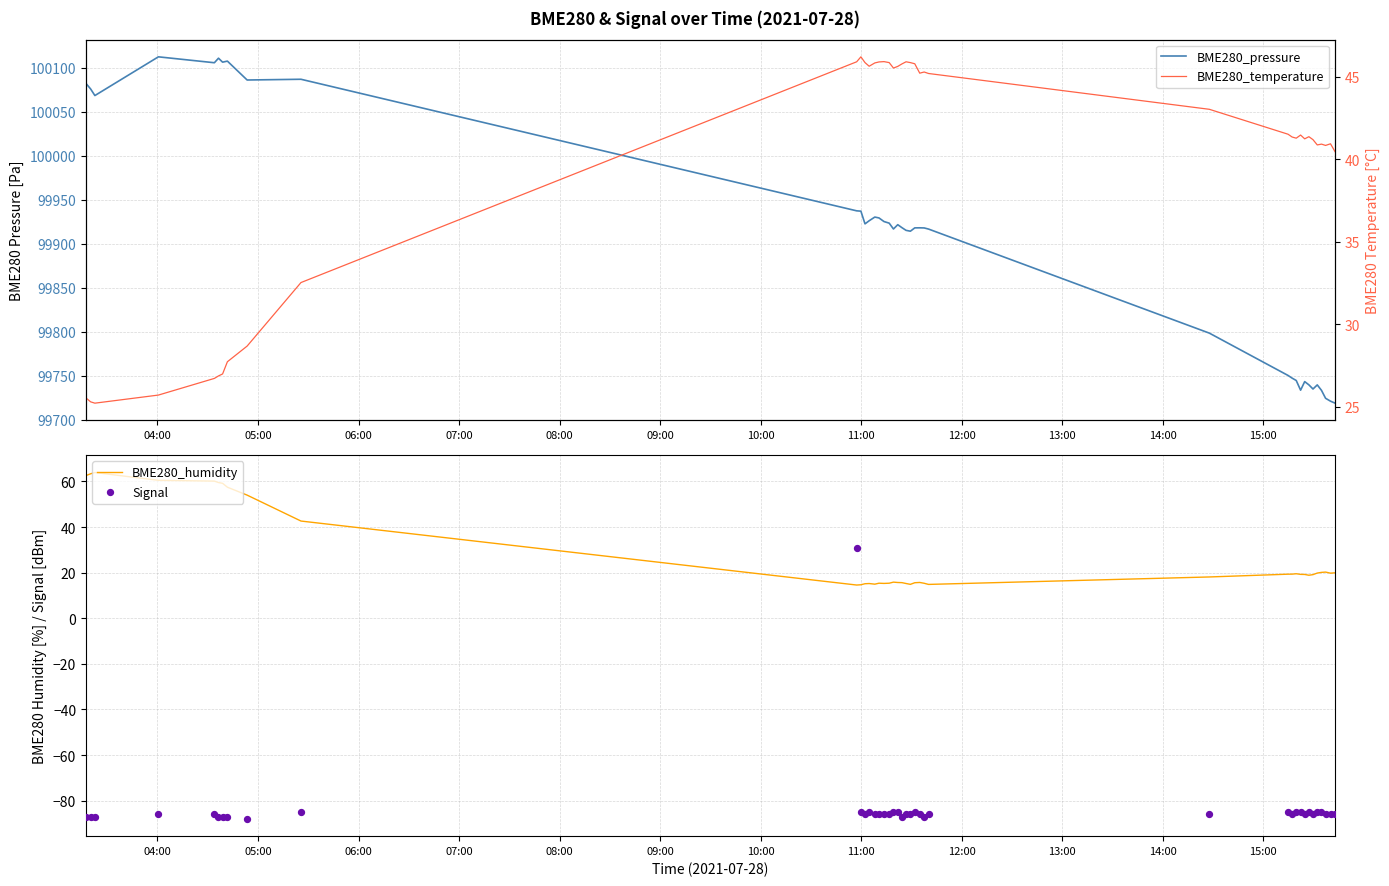

Which series contains the highest Y value?

BME280_pressure